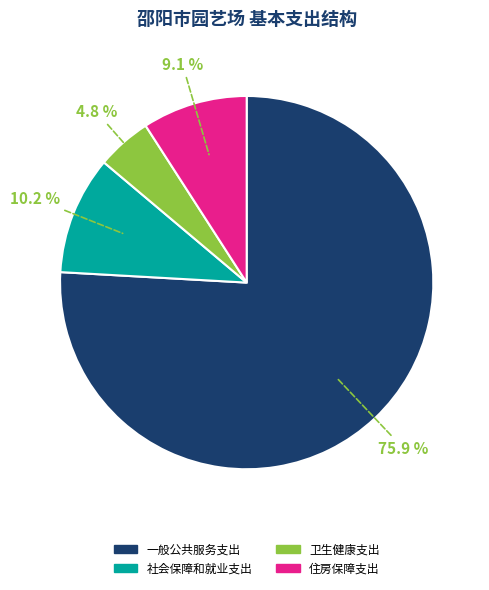

Between 住房保障支出 and 一般公共服务支出, which is larger?

一般公共服务支出